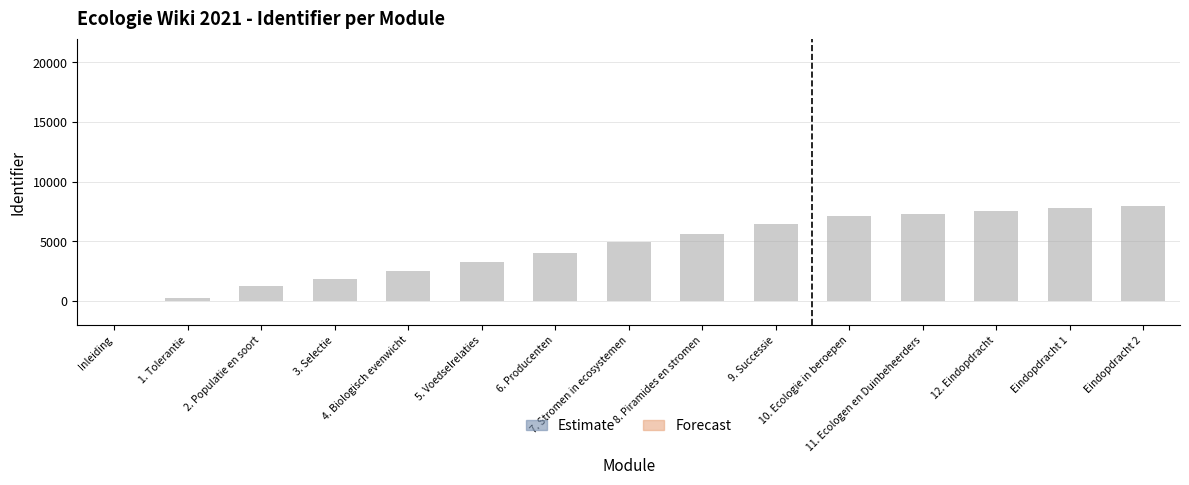

The value at 5. Voedselrelaties is 3320.8. True or false?

True